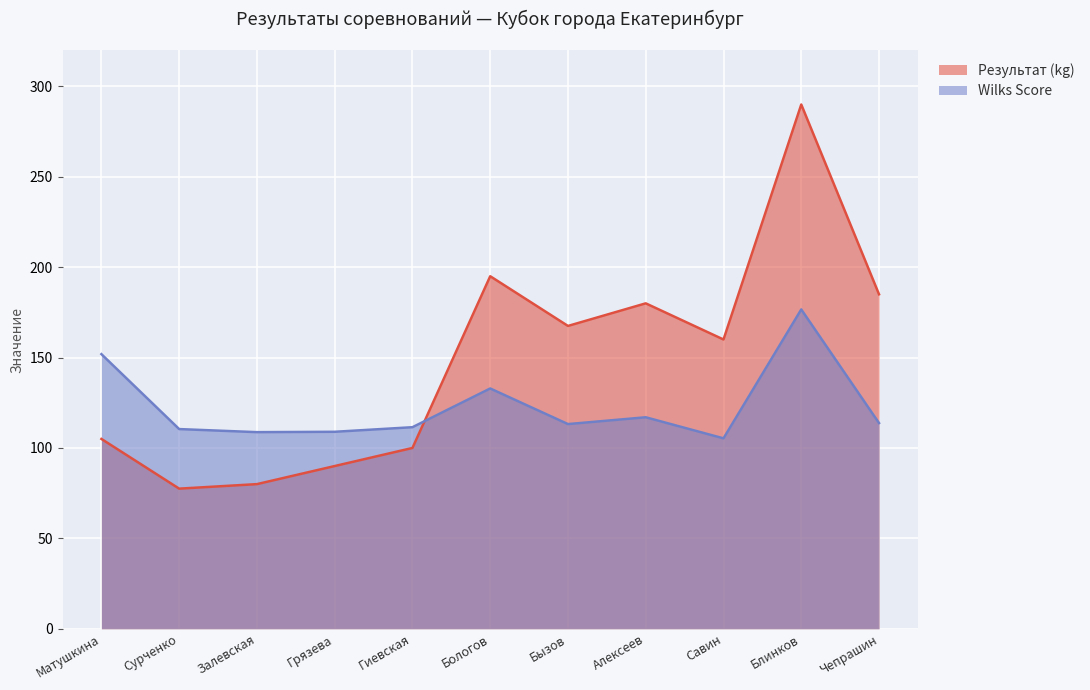

How many categories are shown in the chart?

11